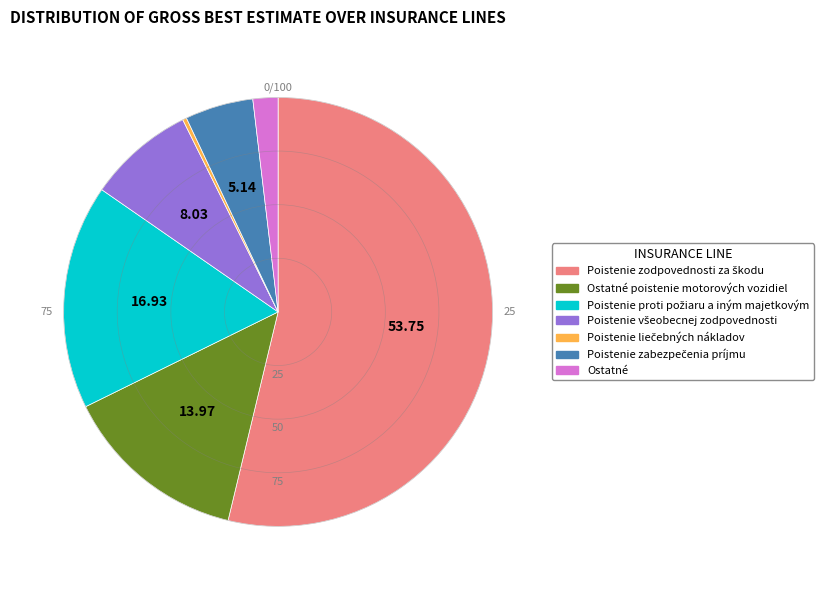

Does any single category account for the majority?

Yes